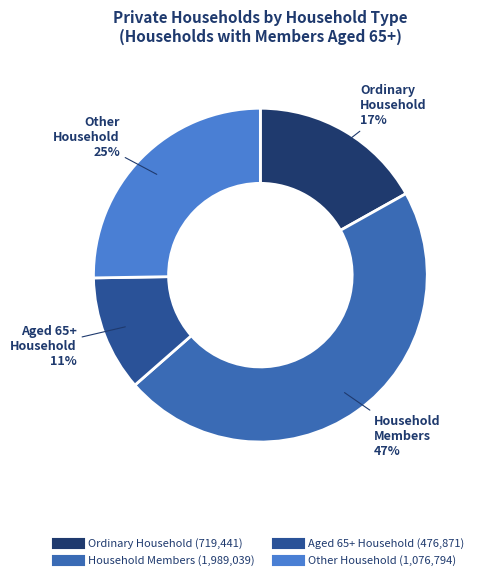

Does any single category account for the majority?

No